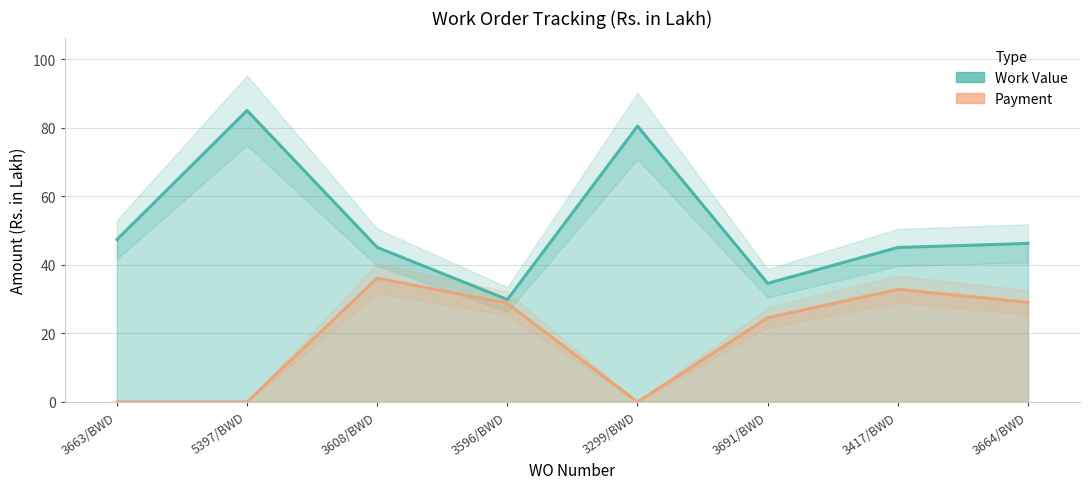

Which series has the widest spread of values?

Work Value